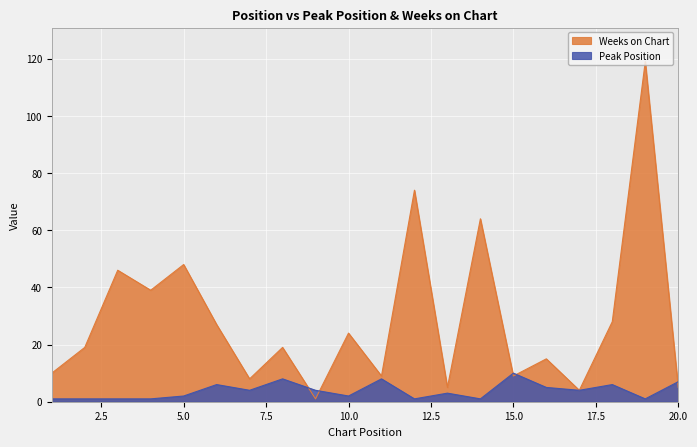

At which category is the sum across all series the highest?

19